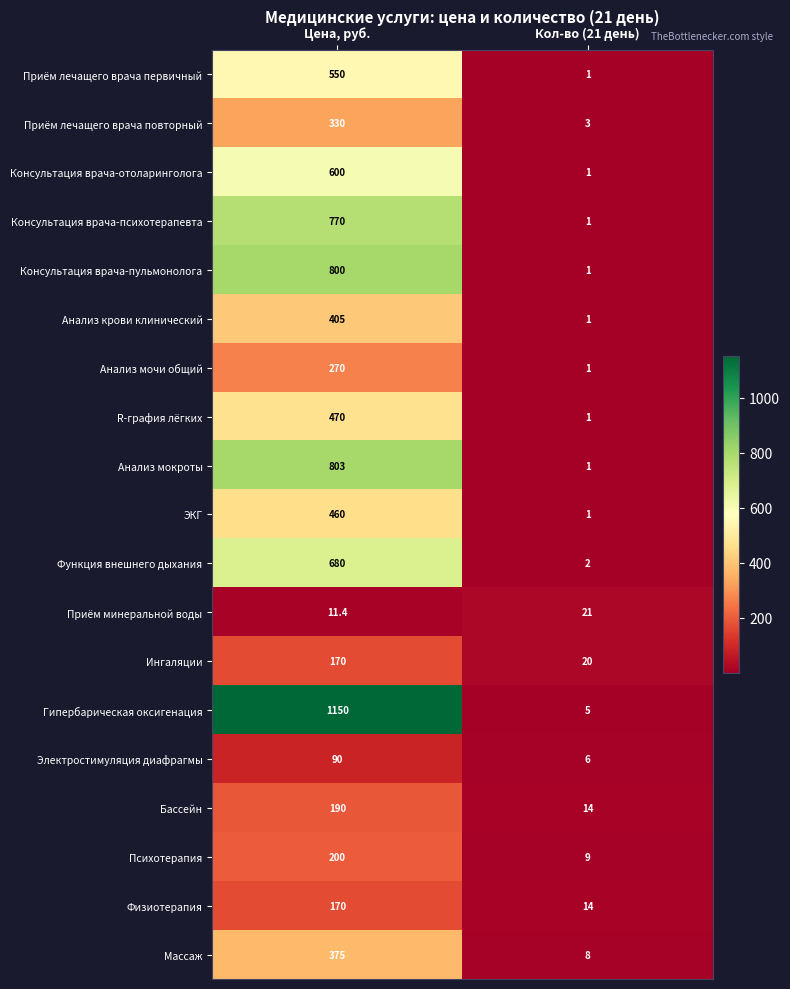

True or false: Функция внешнего дыхания has a value of 309.0 at Цена, руб..

False